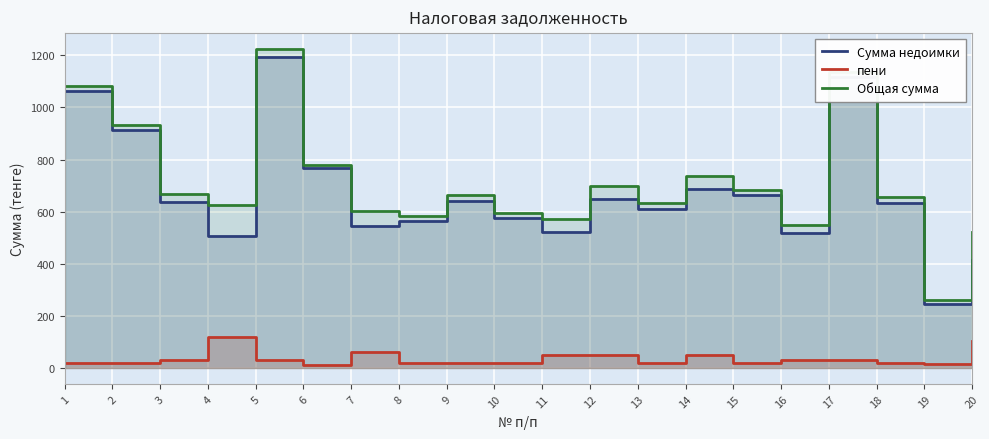

True or false: Общая сумма has a value of 583 at 8.

True